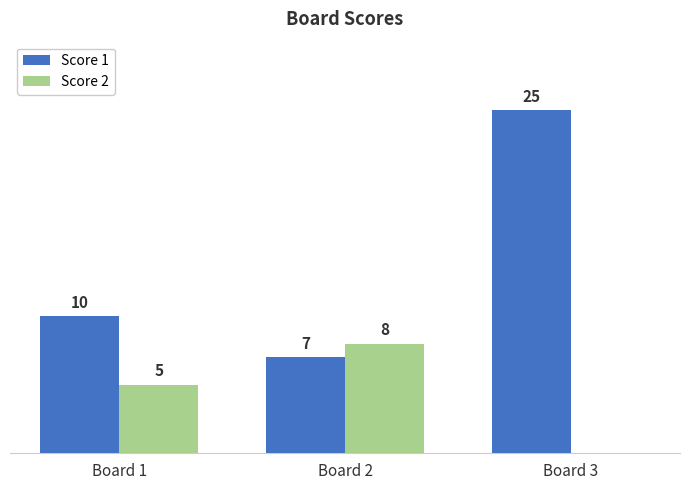

At which category is the sum across all series the highest?

Board 3